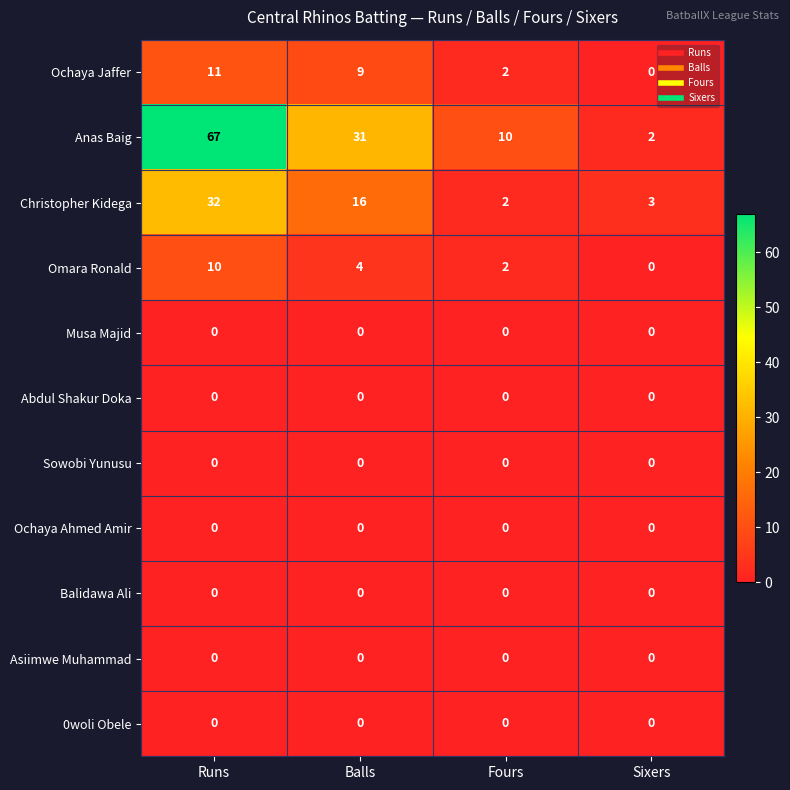

Which series has the largest total across all categories?

Anas Baig